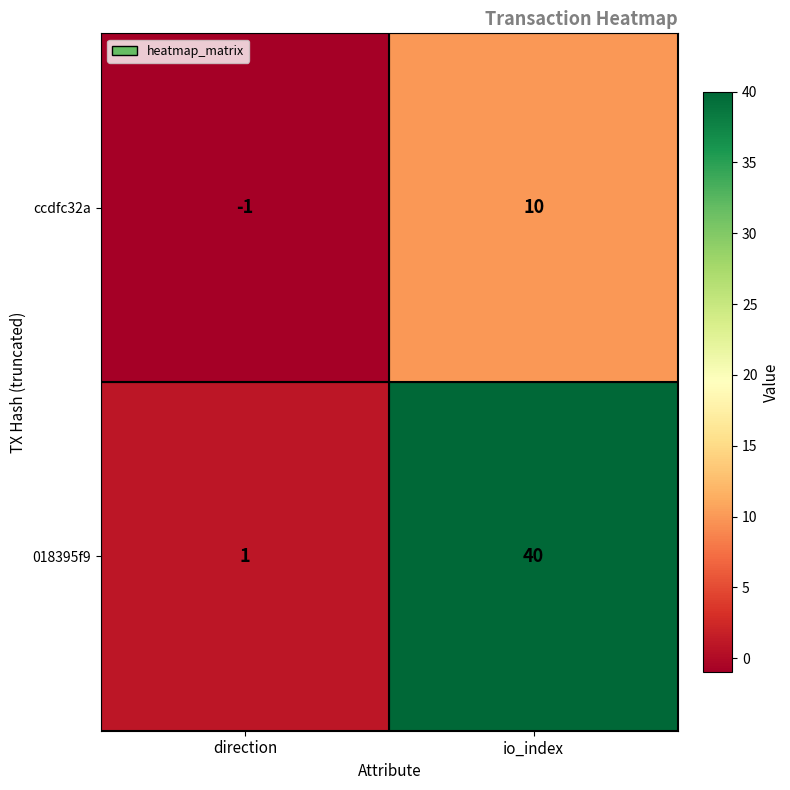

At how many categories does at least one series exceed 33?

1